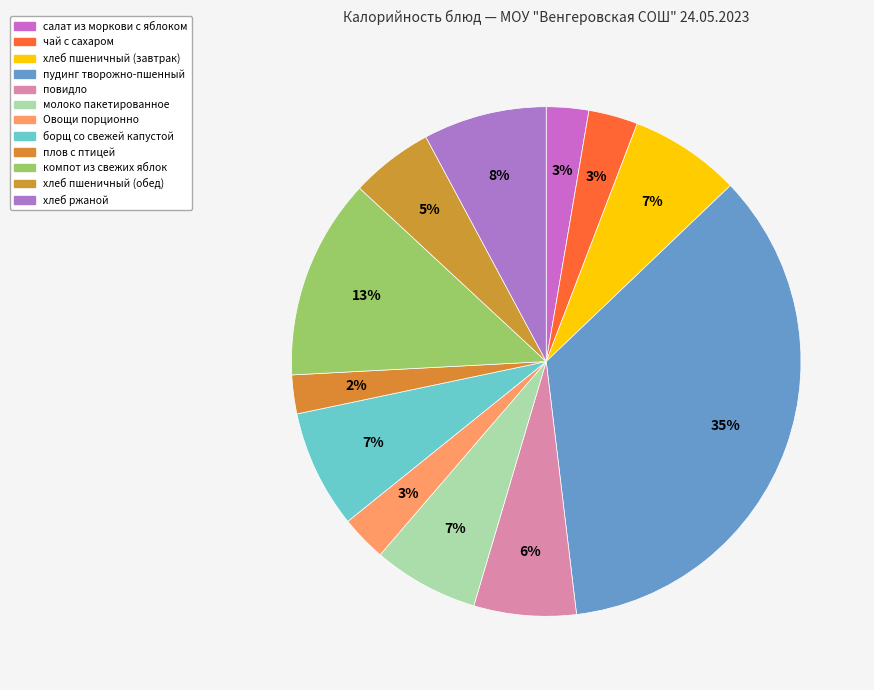

Count the number of slices in the pie.

12